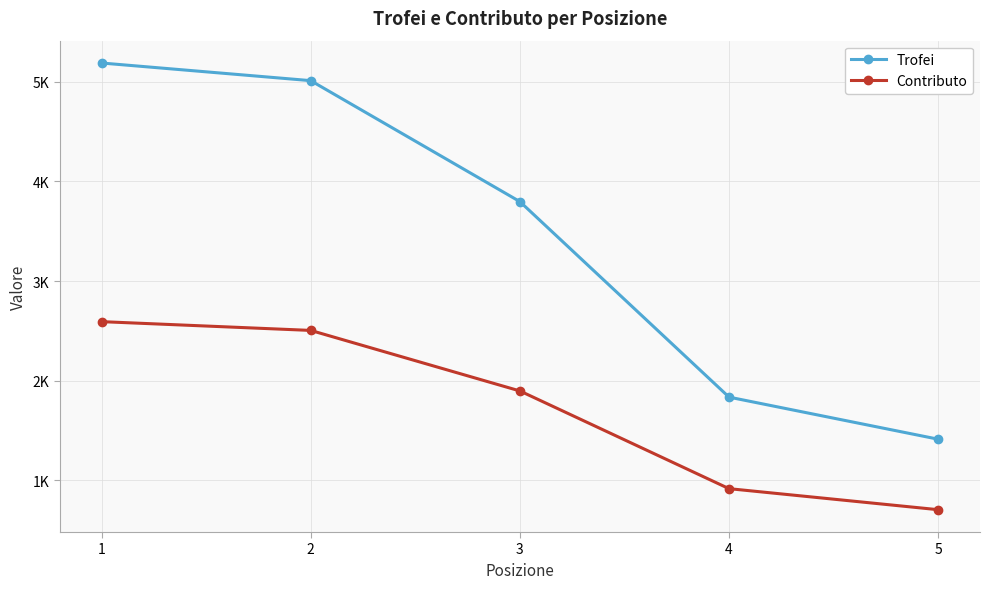

Does the chart have visible grid lines?

Yes